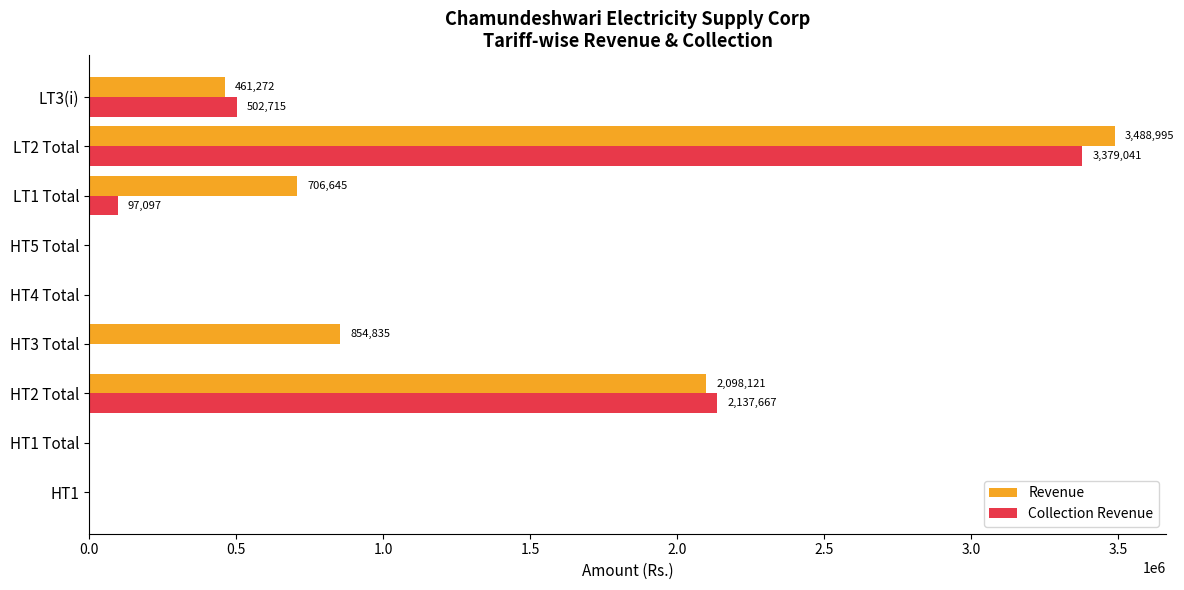

Which series changed the most between HT2 Total and LT2 Total?

Revenue